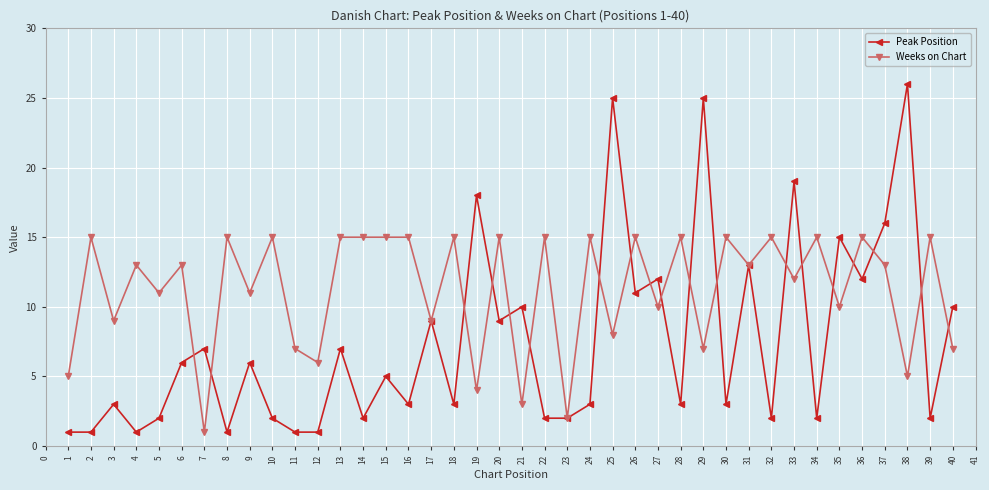

At which label is Weeks on Chart closest to 8?

25